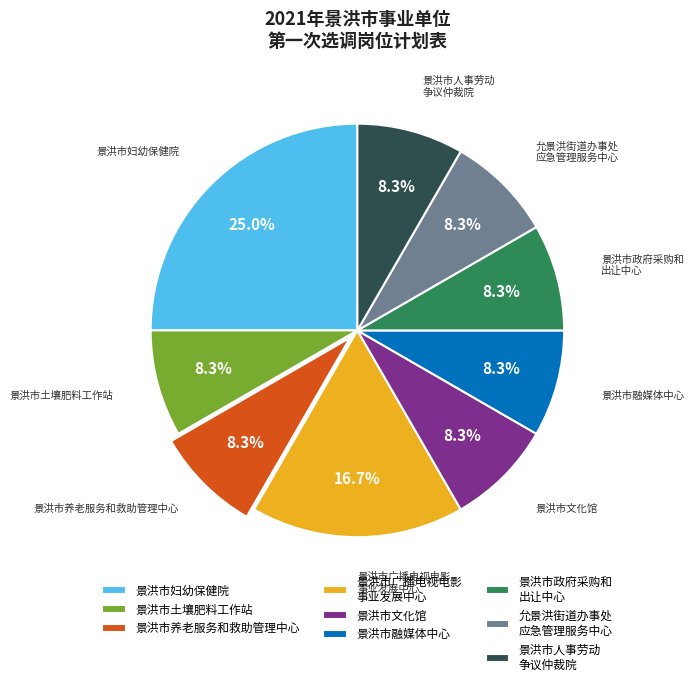

What is the ratio of the value at 景洪市广播电视电影 事业发展中心 to the value at 景洪市融媒体中心?

2.0